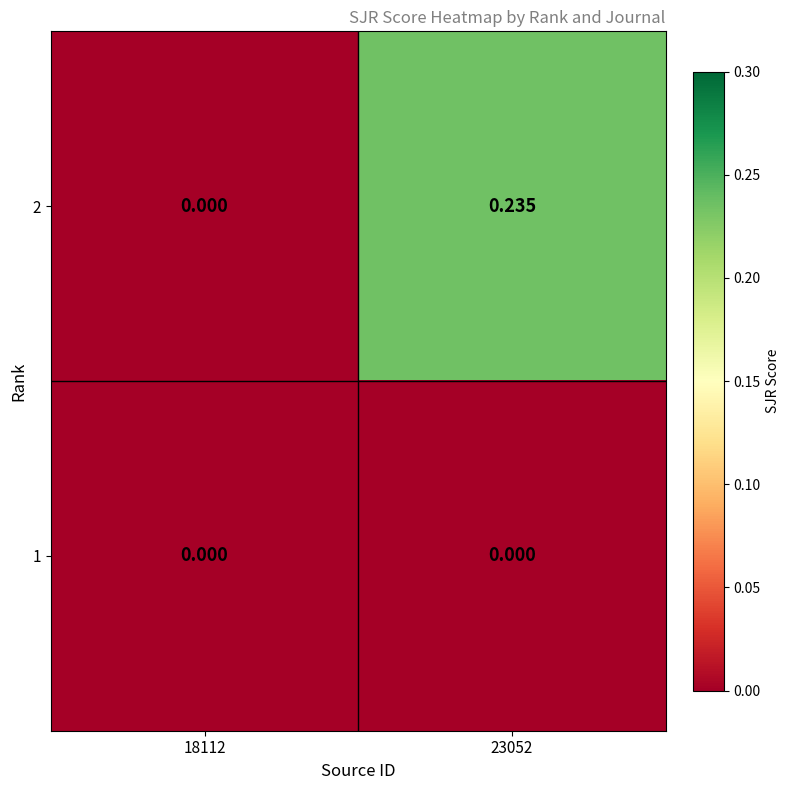

Is the value of 1 at 18112 greater than the value of 2 at 23052?

No